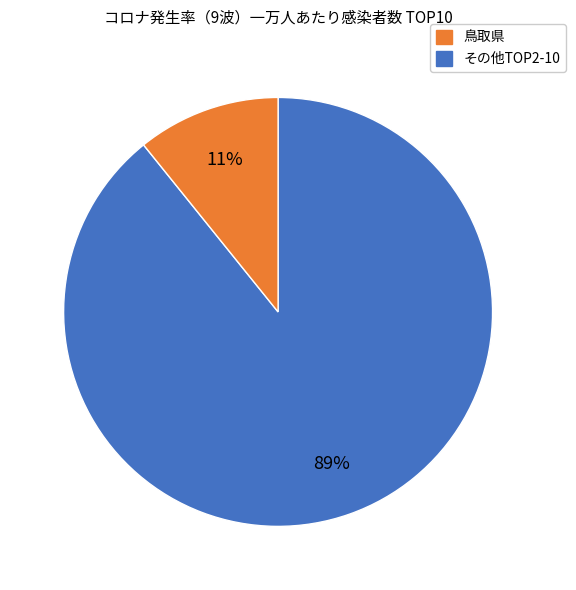

Is there any slice that represents more than half of the pie?

Yes